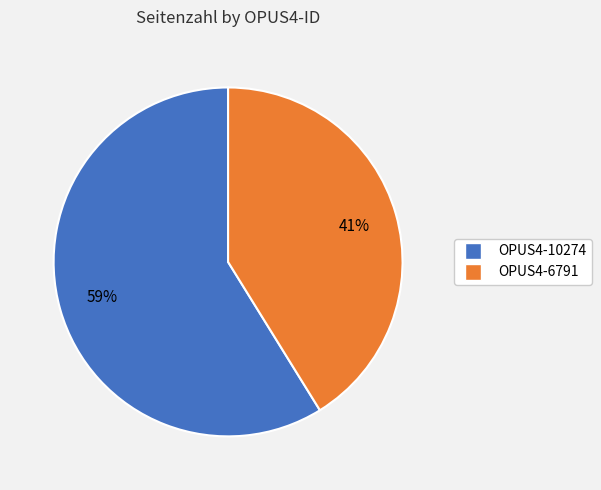

Combined, do OPUS4-10274 and OPUS4-6791 account for over 50%?

Yes